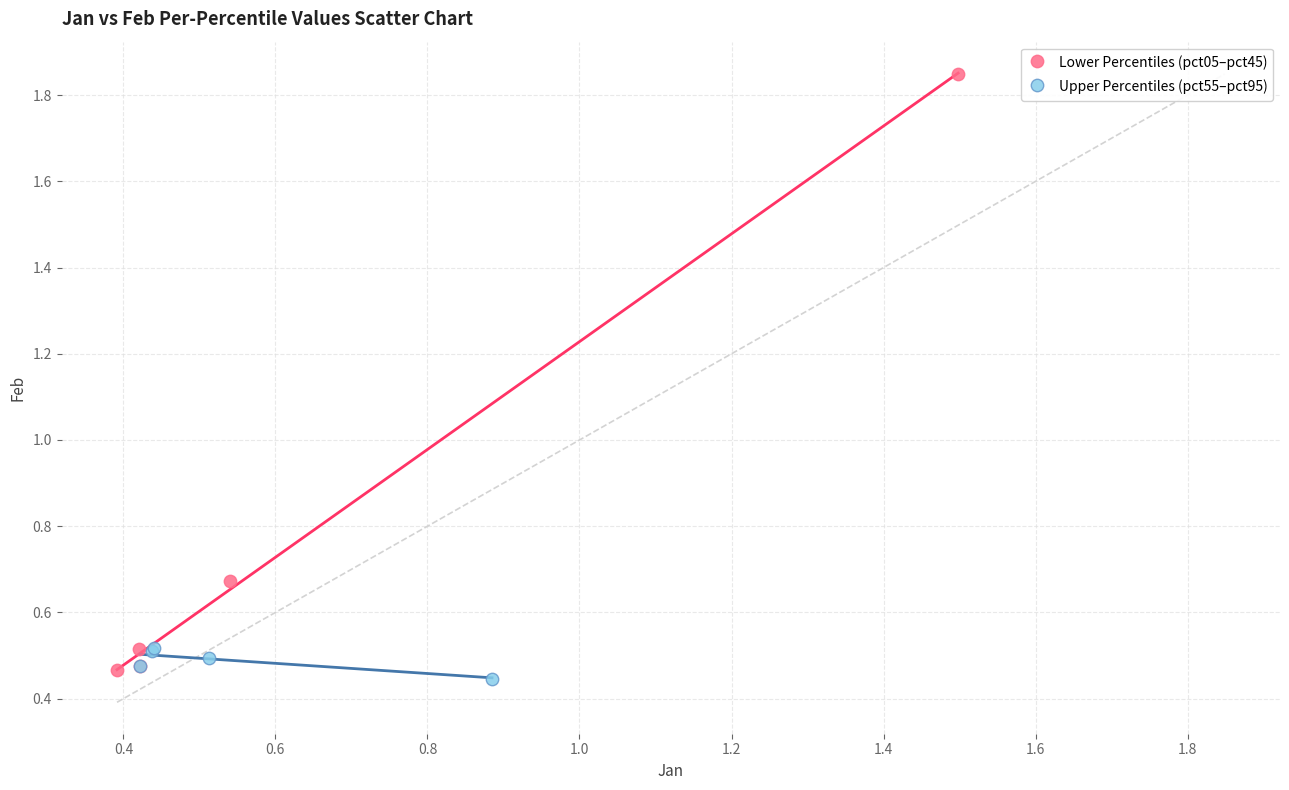

Which series contains the highest Y value?

Lower Percentiles (pct05–pct45)